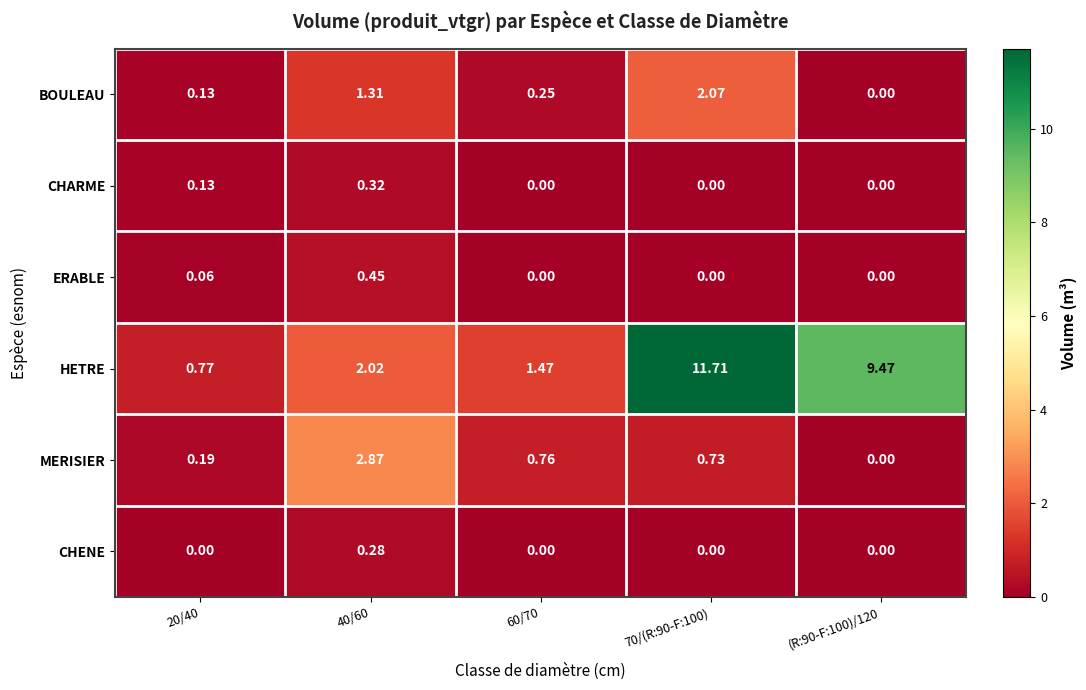

List the series in order of their peak value, lowest first.

CHENE, CHARME, ERABLE, BOULEAU, MERISIER, HETRE